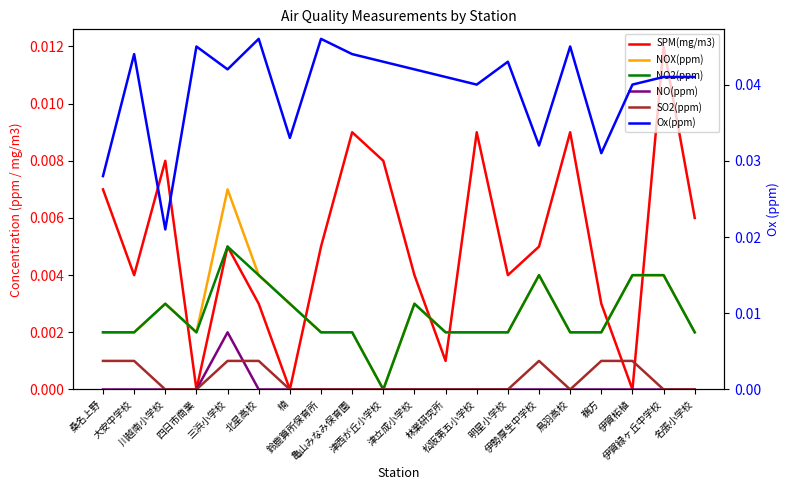

How many lines are shown in the chart?

6